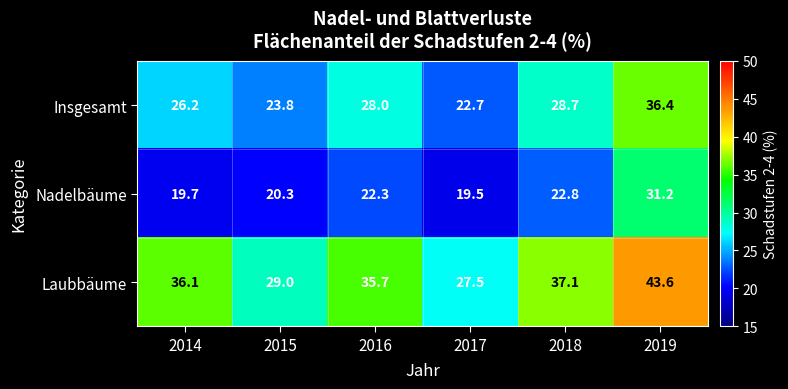

List the series in order of their overall mean, lowest first.

Nadelbäume, Insgesamt, Laubbäume